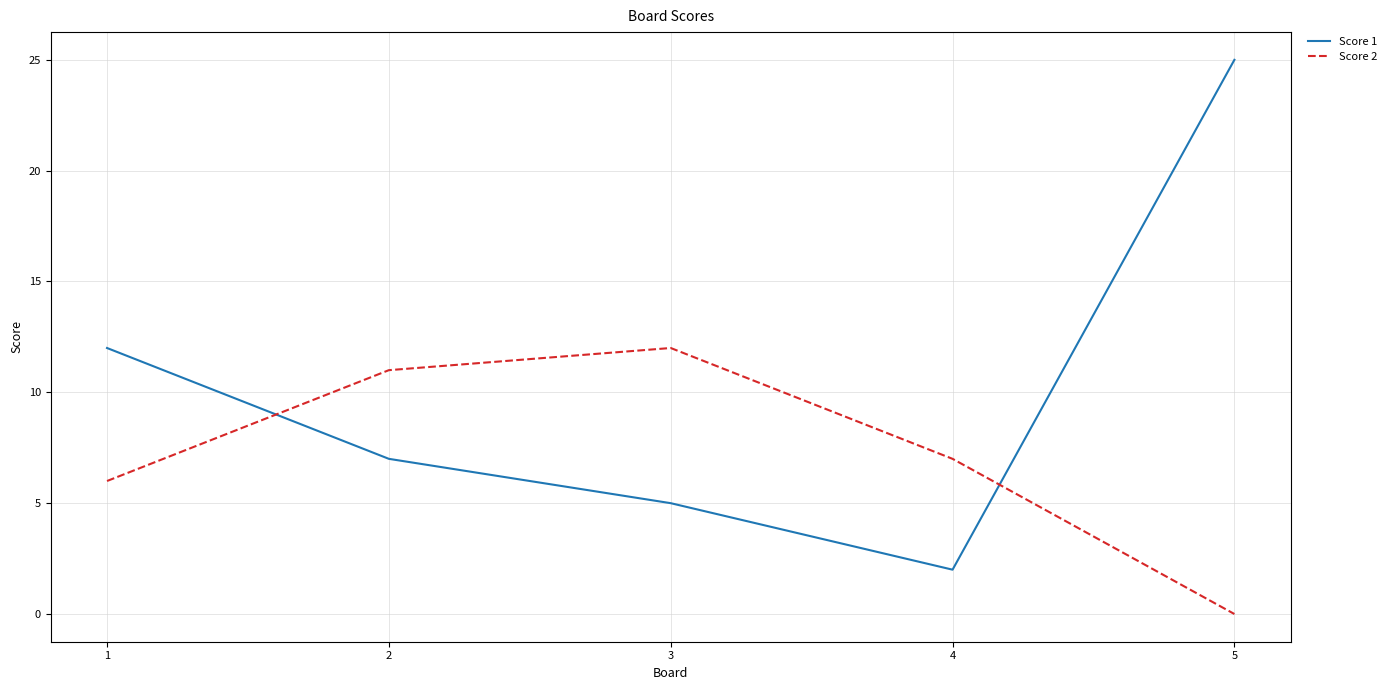

Rank the series by their average value, from highest to lowest.

Score 1, Score 2